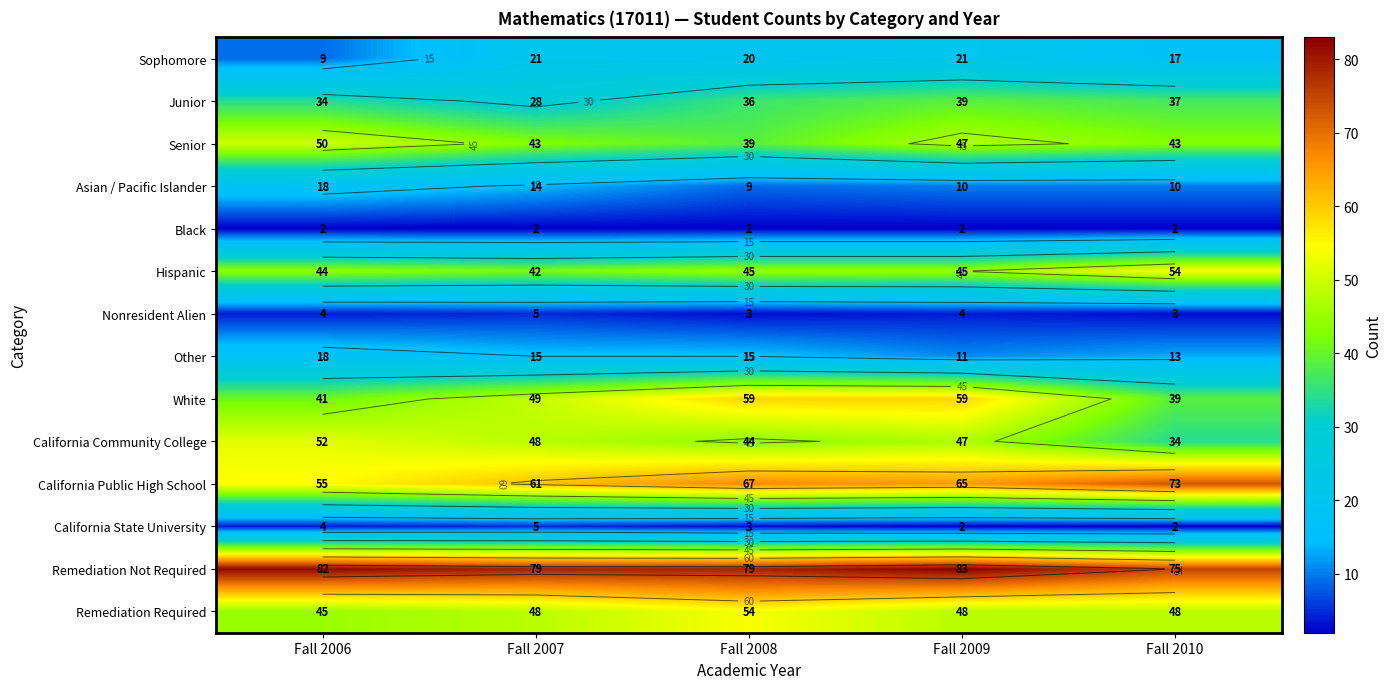

Where is Junior nearest to the value 33?

Fall 2006